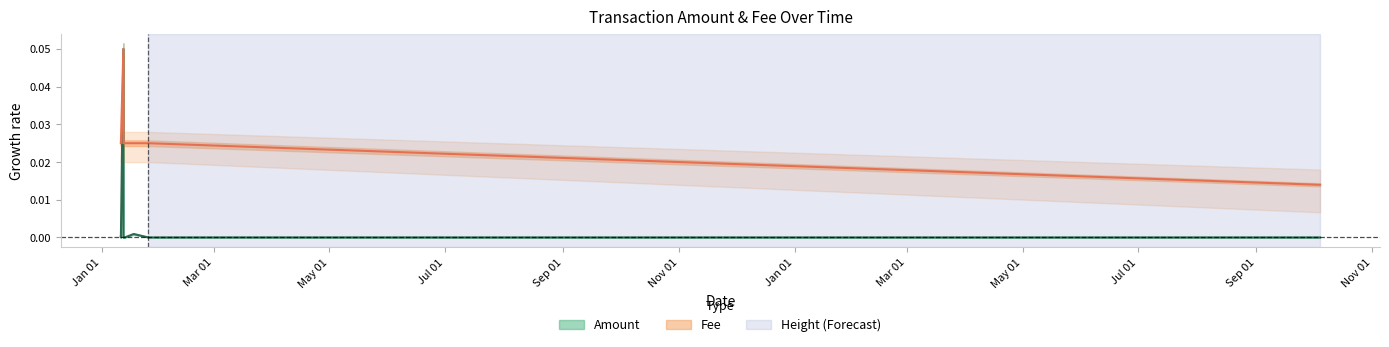

The value of Amount at 2018-01-12 12:29:27 is 0.0. True or false?

False